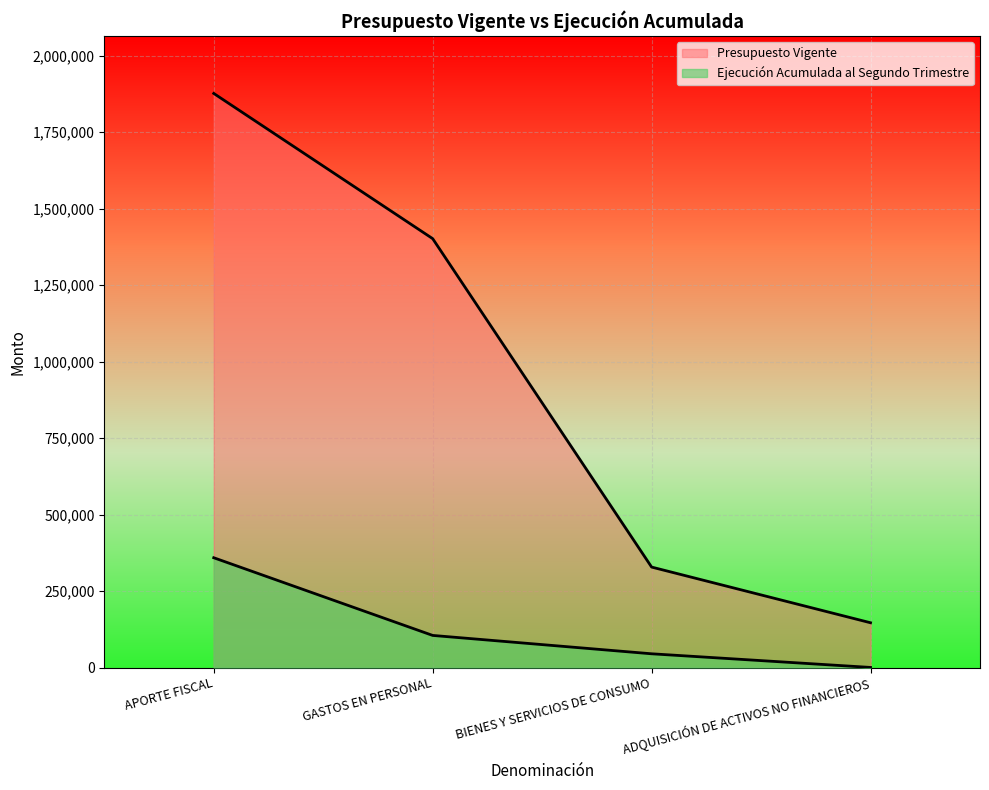

True or false: Ejecución Acumulada al Segundo Trimestre and Presupuesto Vigente intersect in this chart.

False